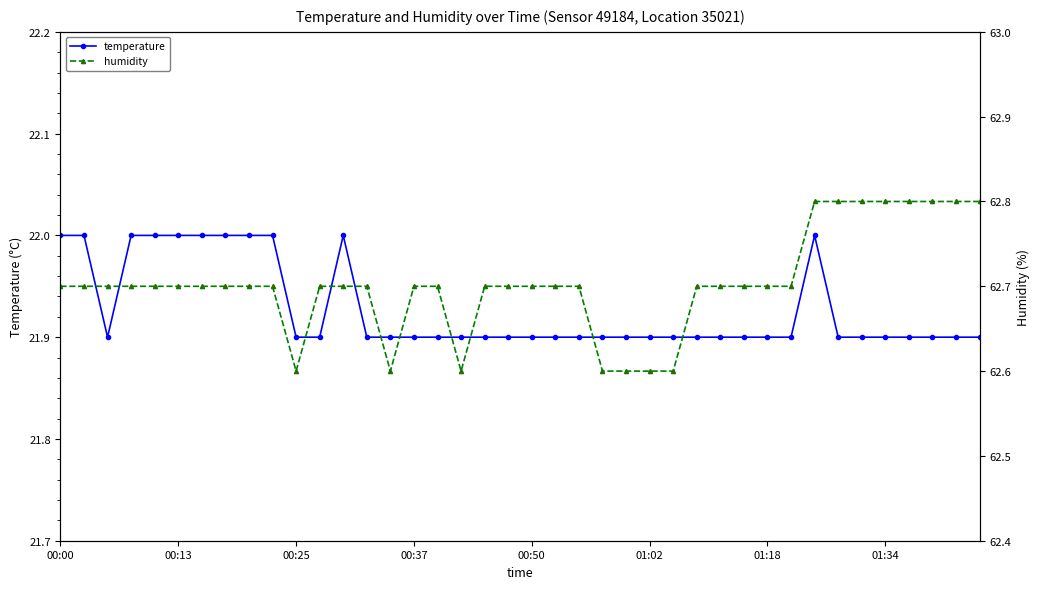

What value does the humidity series have at 32?

62.8